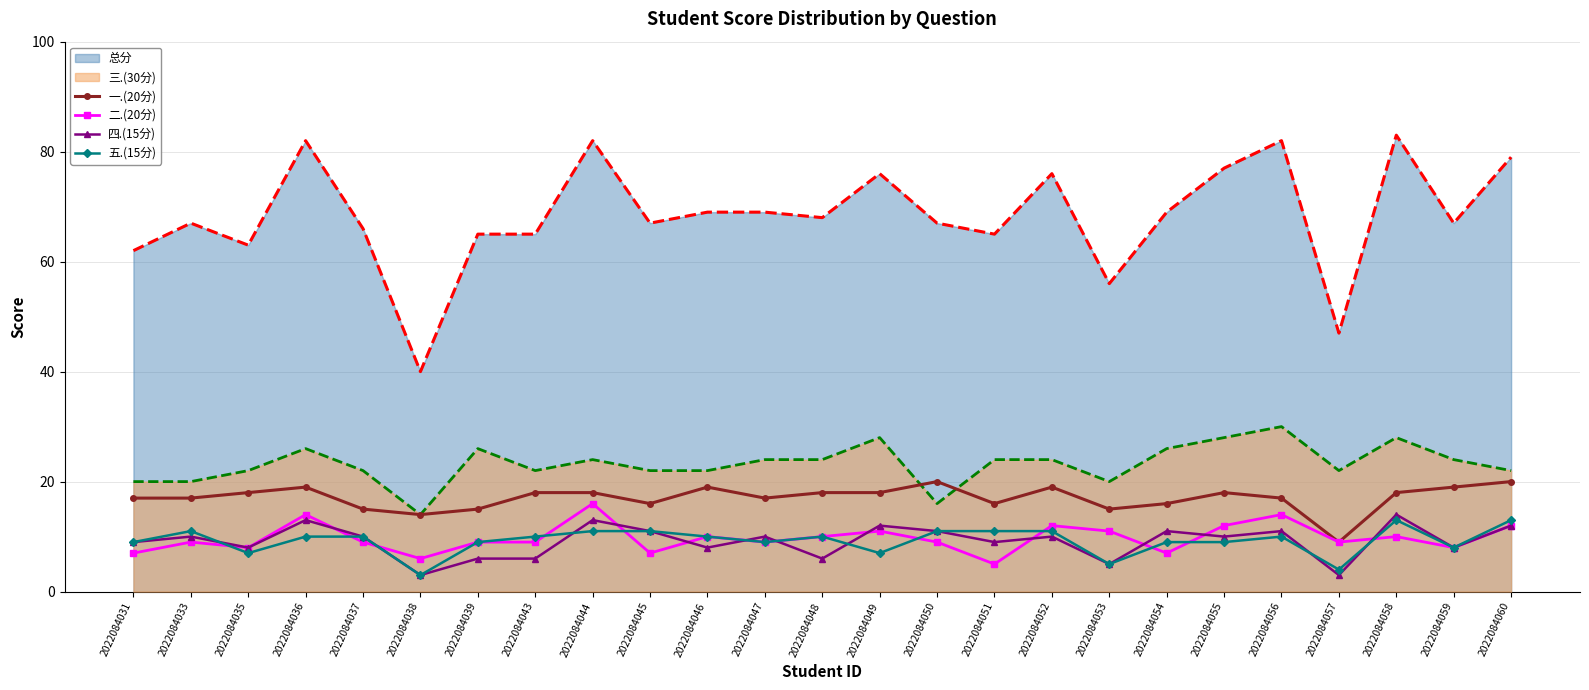

What is the difference between the second highest and second lowest values in the 二.(20分) series?

8